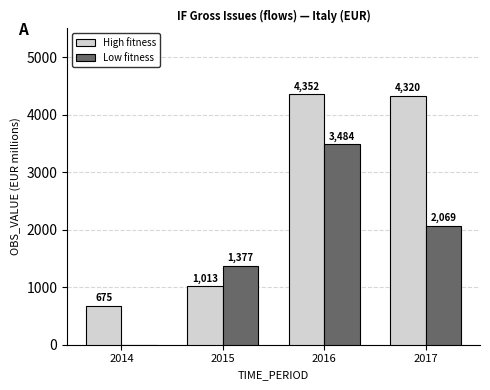

Does the chart contain stacked bars?

No